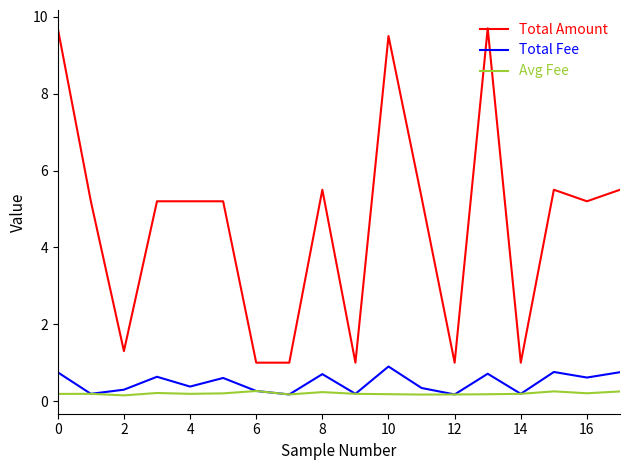

Which series has the largest total across all categories?

Total Amount